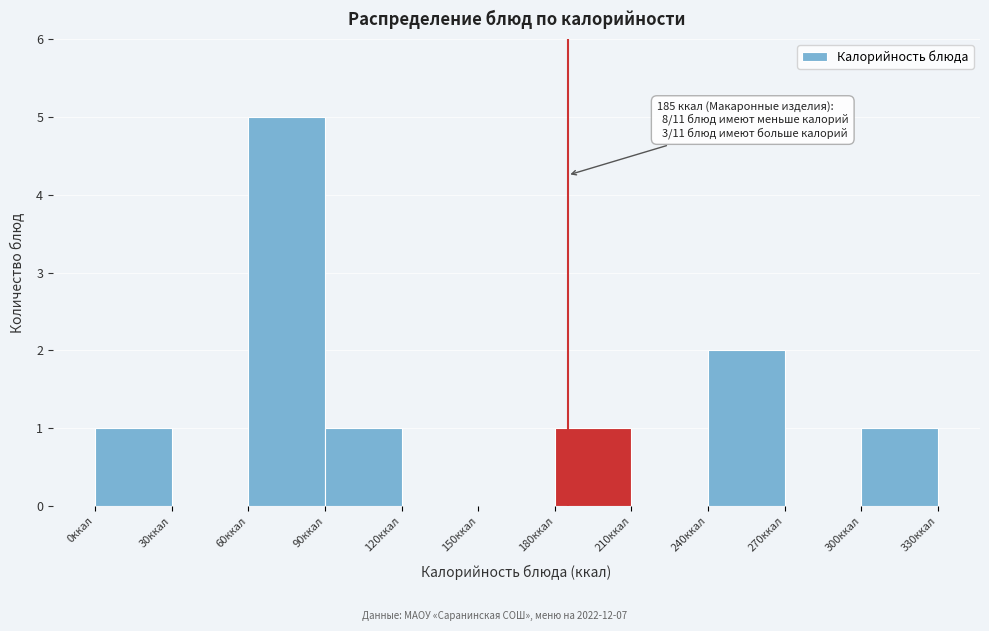

Which range on the x-axis has the tallest bar?

60 to 90